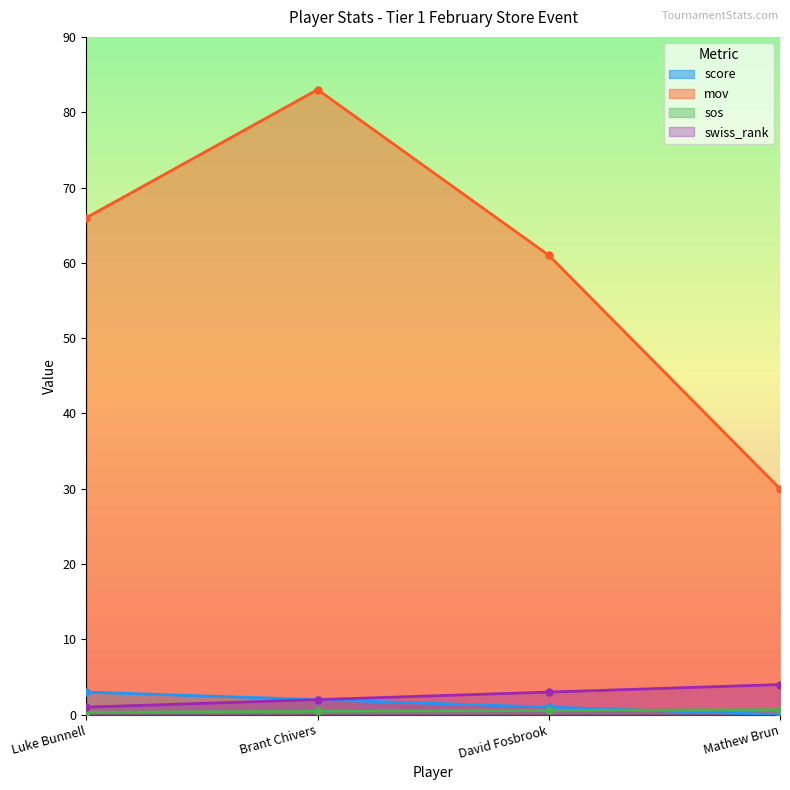

What is the difference between the maximum and minimum values in the mov series?

53.0